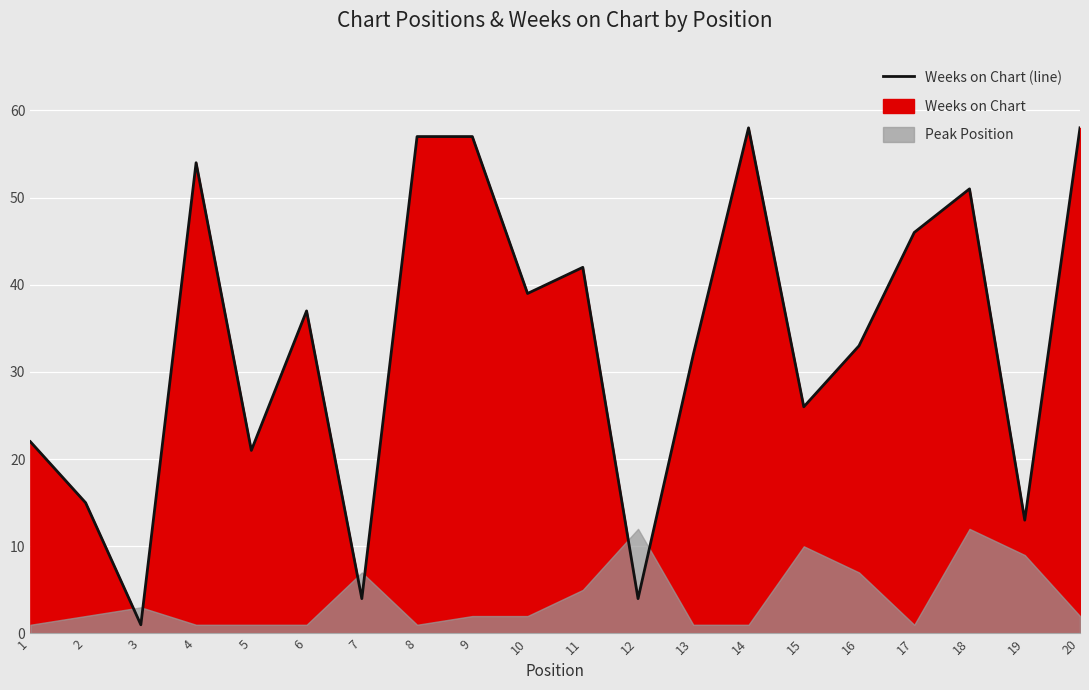

List the labels in order of value, smallest first.

3, 7, 12, 19, 2, 5, 1, 15, 13, 16, 6, 10, 11, 17, 18, 4, 8, 9, 14, 20